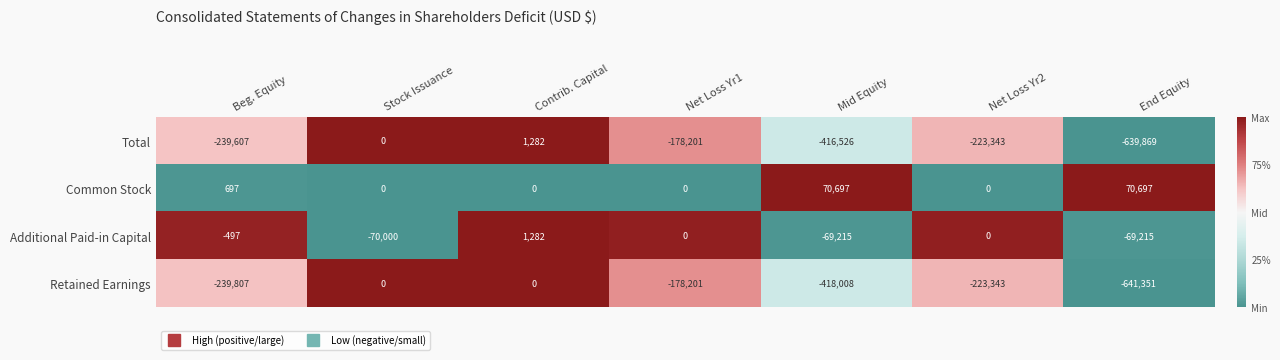

Reading right to left, list all the values displayed in this chart.

Total: End Equity=-639869	Net Loss Yr2=-223343	Mid Equity=-416526	Net Loss Yr1=-178201	Contrib. Capital=1282	Stock Issuance=0	Beg. Equity=-239607
Common Stock: End Equity=70697	Net Loss Yr2=0	Mid Equity=70697	Net Loss Yr1=0	Contrib. Capital=0	Stock Issuance=0	Beg. Equity=697
Additional Paid-in Capital: End Equity=-69215	Net Loss Yr2=0	Mid Equity=-69215	Net Loss Yr1=0	Contrib. Capital=1282	Stock Issuance=-70000	Beg. Equity=-497
Retained Earnings: End Equity=-641351	Net Loss Yr2=-223343	Mid Equity=-418008	Net Loss Yr1=-178201	Contrib. Capital=0	Stock Issuance=0	Beg. Equity=-239807